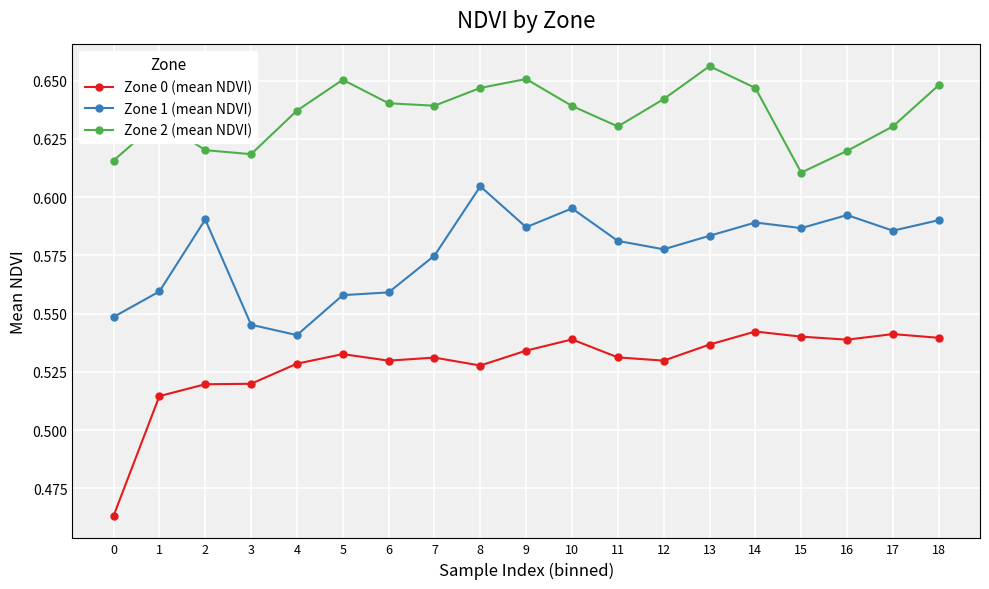

Rank the series by their maximum value, from highest to lowest.

Zone 2 (mean NDVI), Zone 1 (mean NDVI), Zone 0 (mean NDVI)